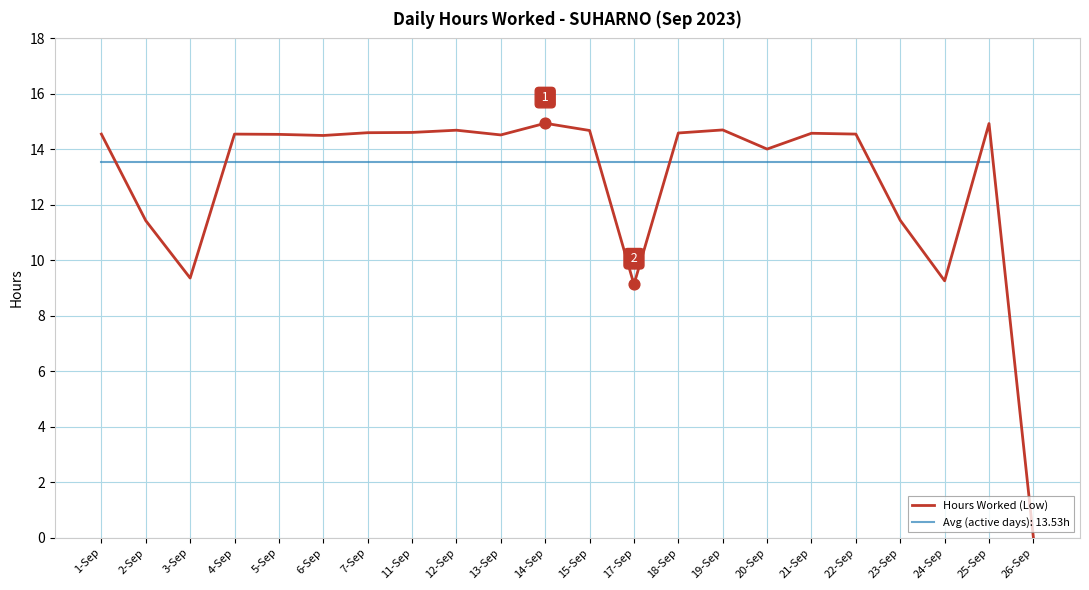

What is the ratio of the value at 4-Sep to the value at 15-Sep?

1.0